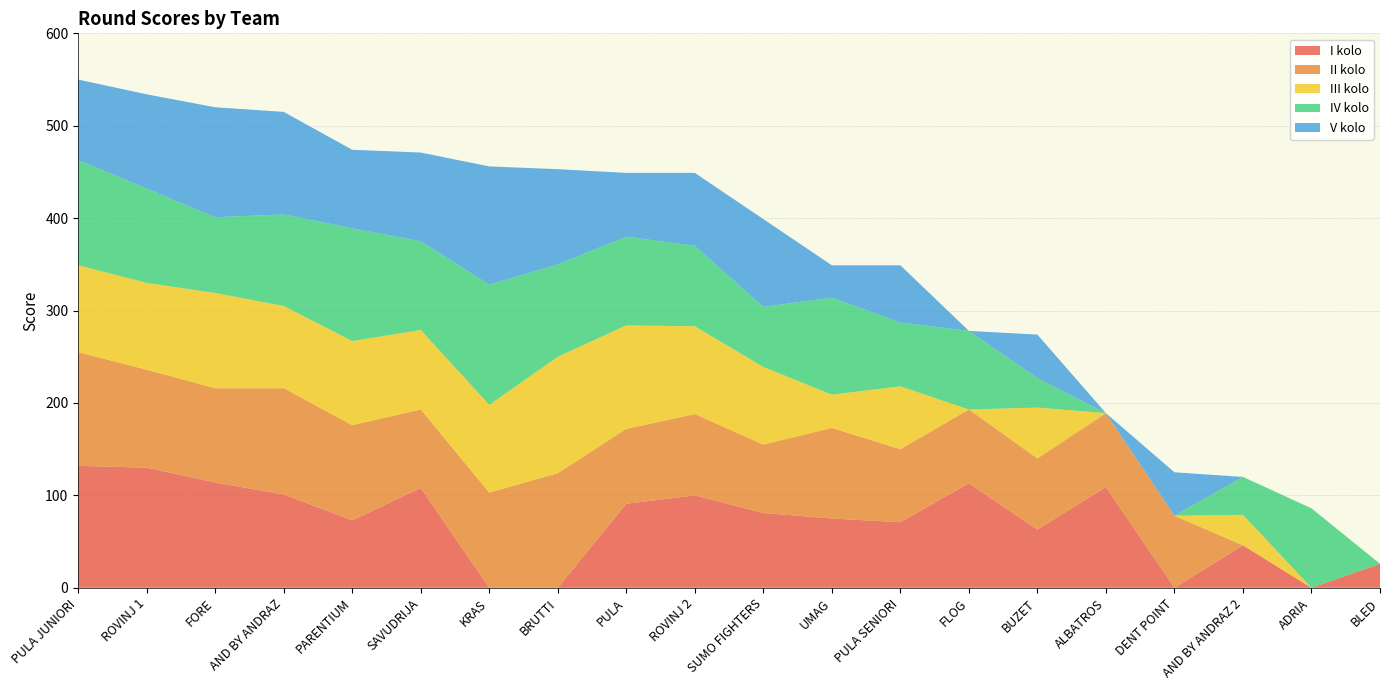

Reading left to right, what are all the values shown in this chart?

I kolo: 132	130	114	101	73	108	0	0	91	100	81	75	71	113	63	109	0	46	0	26
II kolo: 123	106	102	115	103	85	103	124	81	88	74	98	79	80	77	80	78	0	0	0
III kolo: 94	94	103	89	91	86	95	126	112	95	84	36	68	0	55	0	0	33	0	0
IV kolo: 114	102	82	99	122	96	130	100	96	87	65	105	69	85	32	0	0	41	86	0
V kolo: 87	102	119	111	85	96	128	103	69	79	95	35	62	0	47	0	47	0	0	0